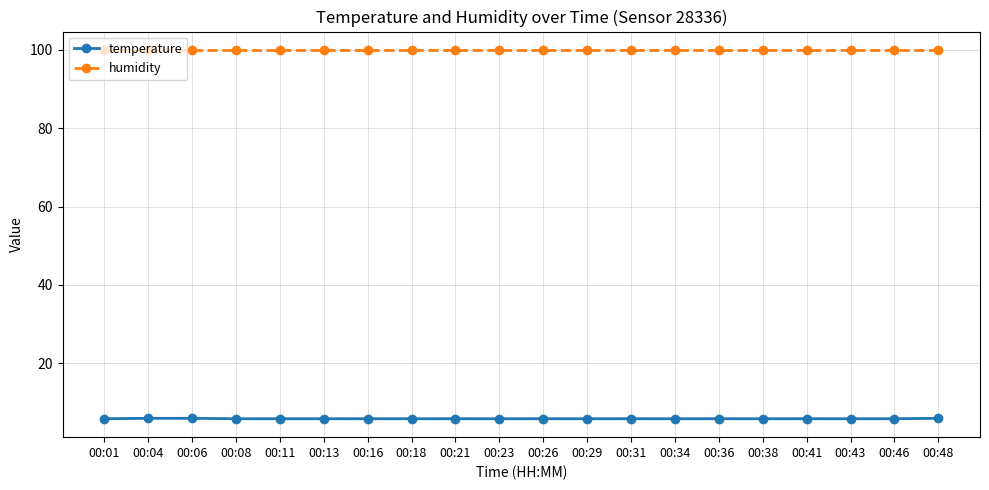

What is the spread (max minus min) of values at 00:48?

93.9